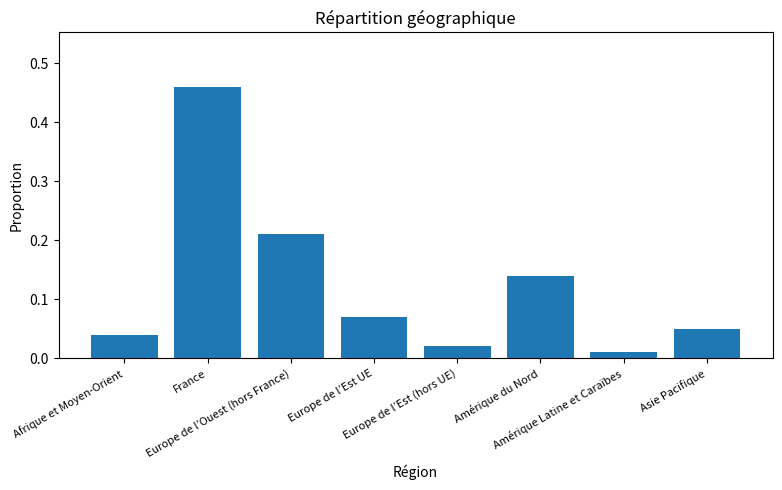

What is the sum of all values?

1.0